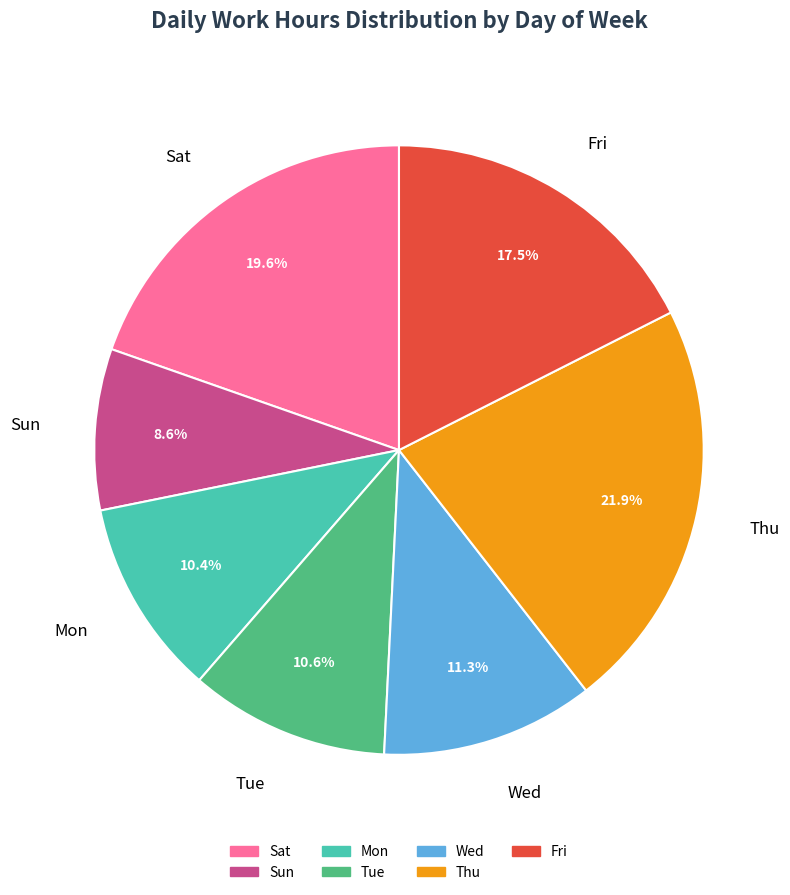

To the nearest percent, what portion does Wed represent?

11%